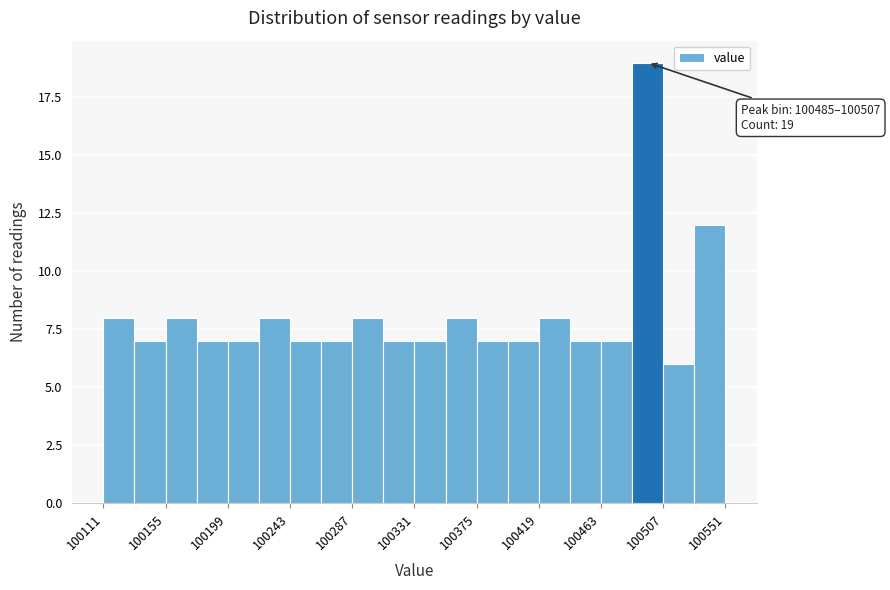

Over which range of the x-axis is the bar tallest?

100485 to 100505